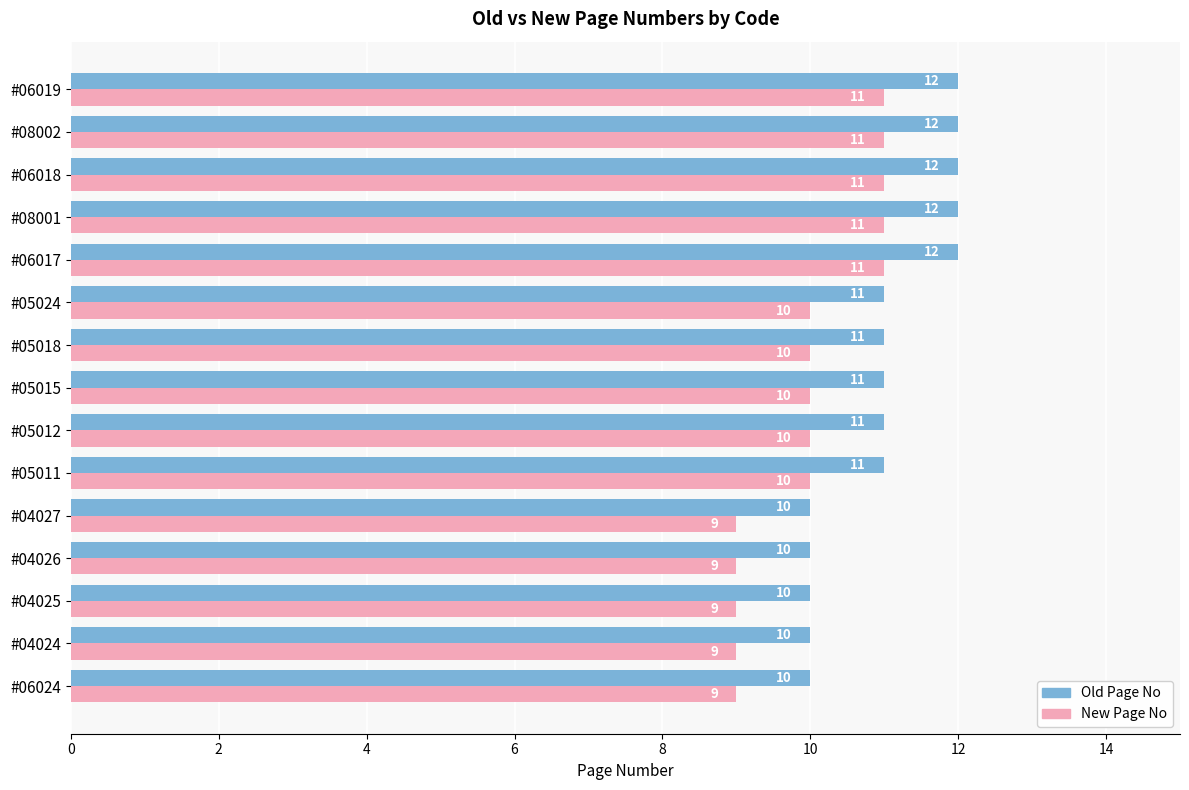

What is the average value of the Old Page No series?

11